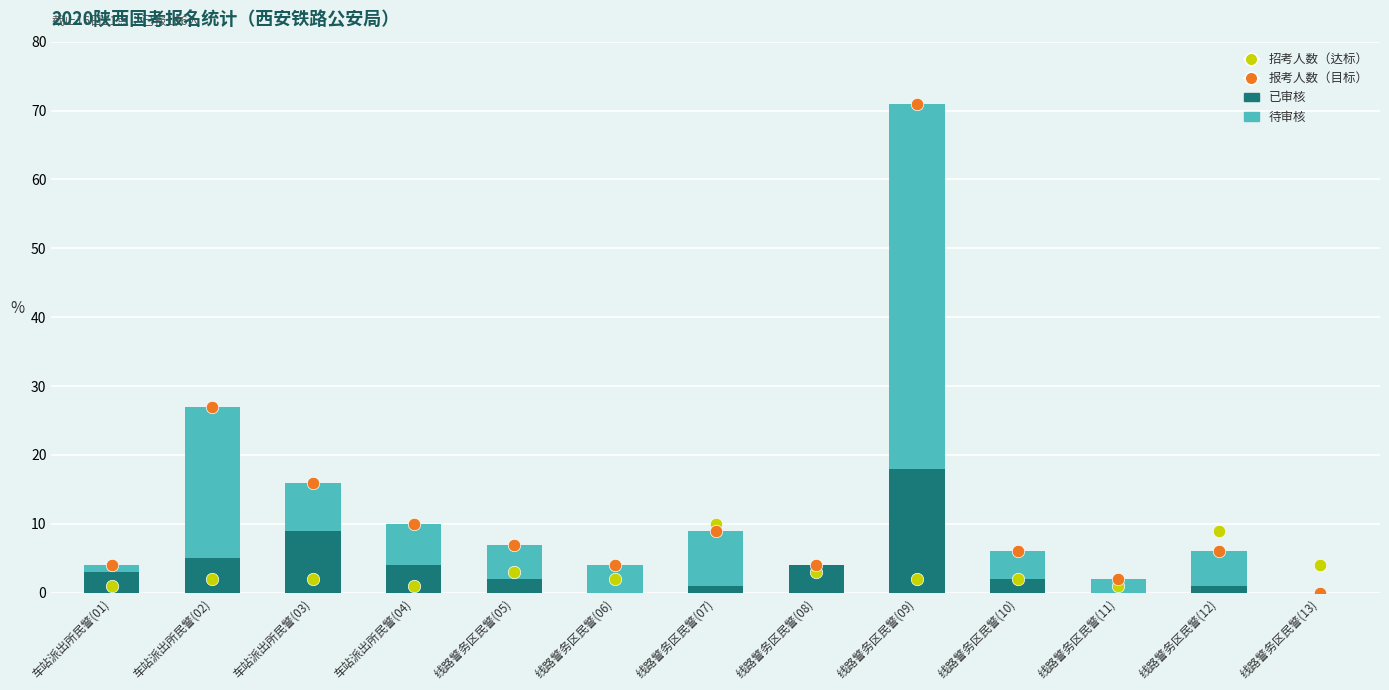

Which series reaches the maximum Y coordinate?

报考人数